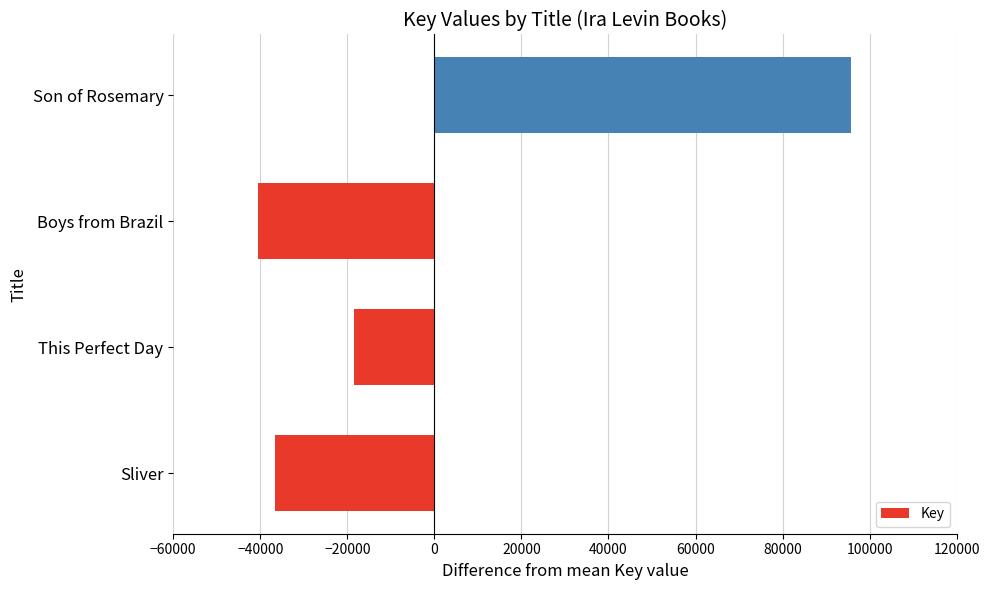

List the labels in order of value, smallest first.

Boys from Brazil, Sliver, This Perfect Day, Son of Rosemary